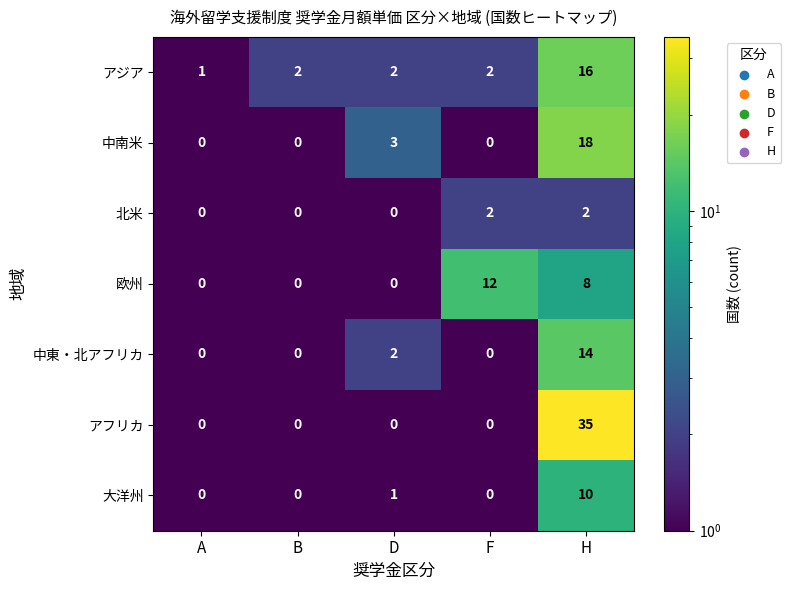

What is the sum of all アジア values?

23